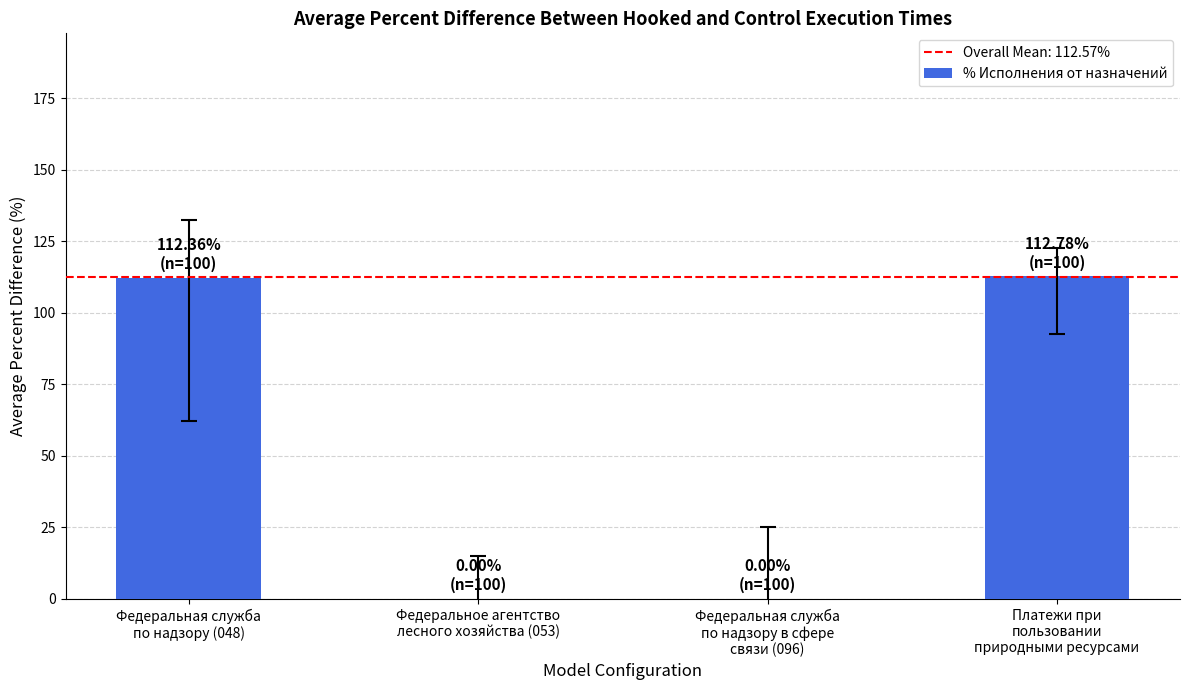

What is the maximum value shown in the chart?

112.8